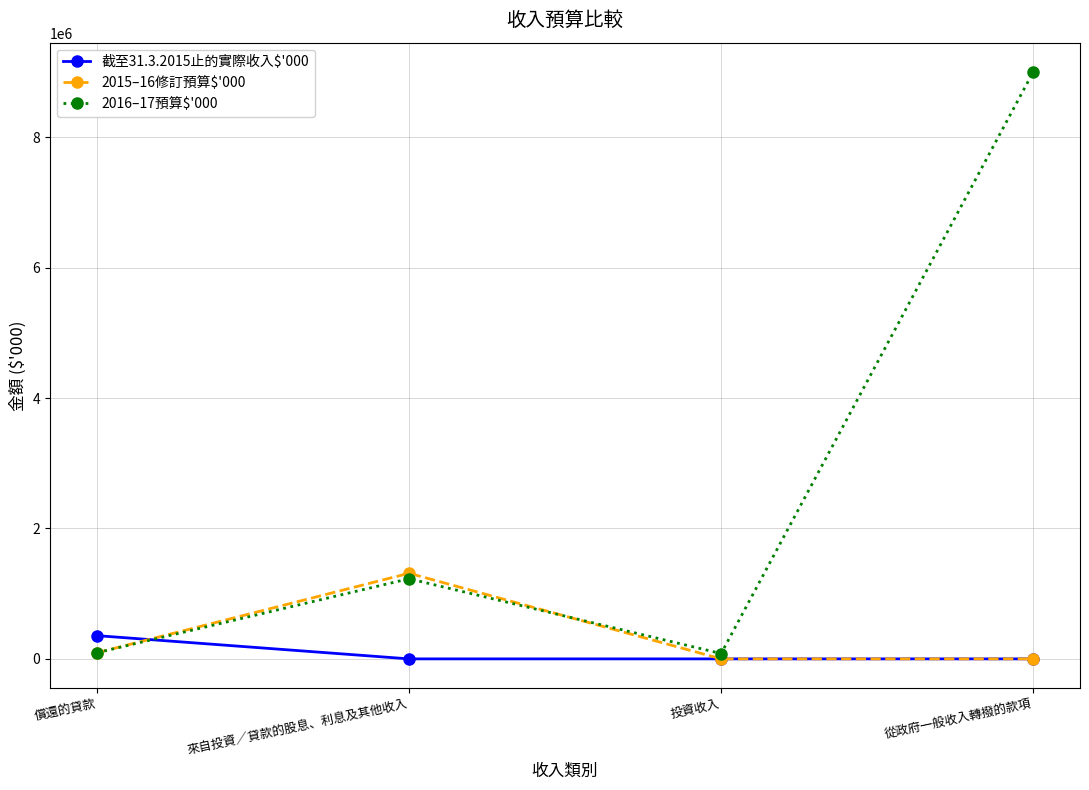

At which category does the chart reach its peak across all series?

從政府一般收入轉撥的款項